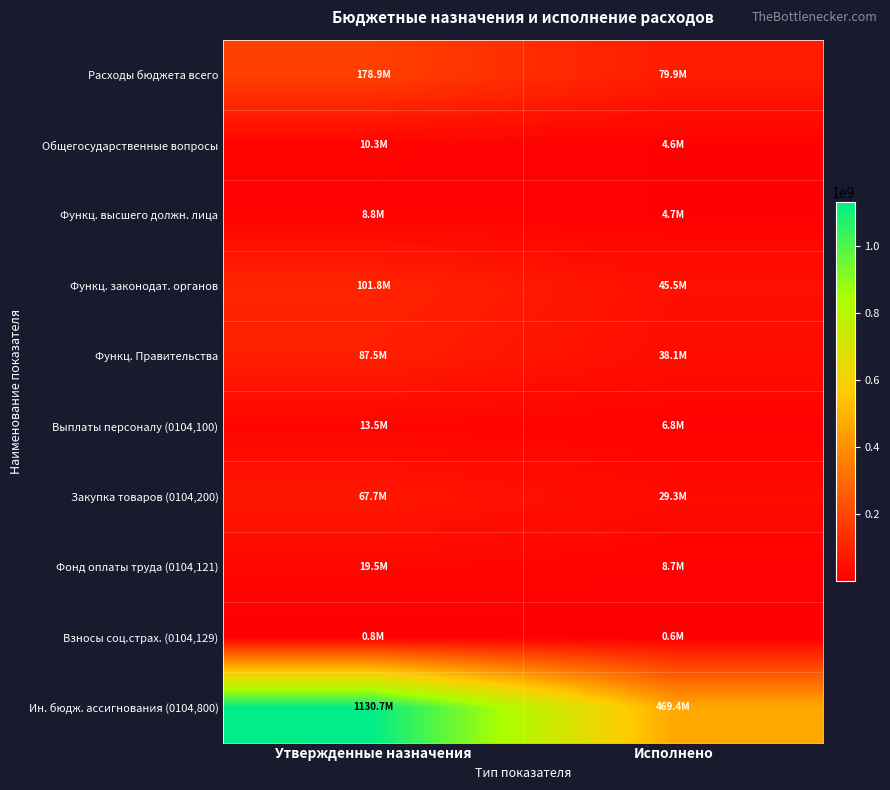

Between Утвержденные назначения and Исполнено, which series saw the biggest shift?

Ин. бюдж. ассигнования (0104,800)